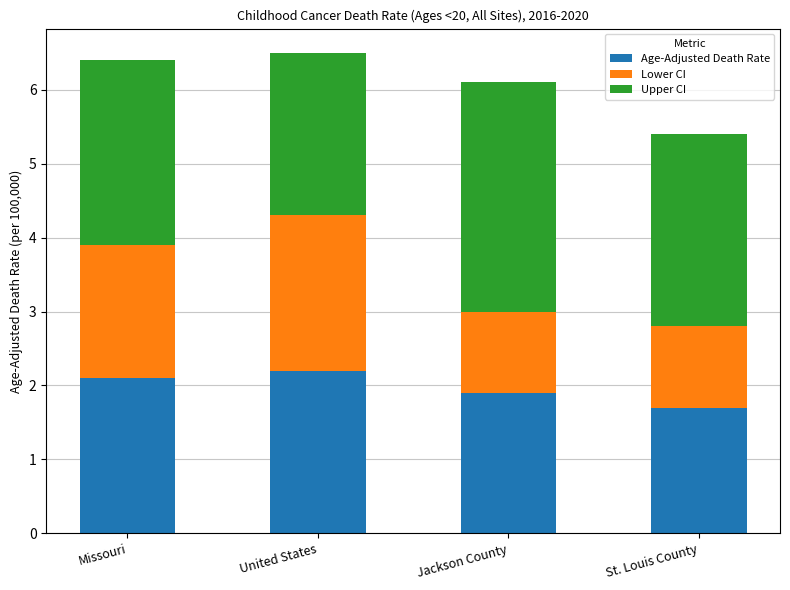

Is it true that Age-Adjusted Death Rate equals 2.1 at Missouri?

True